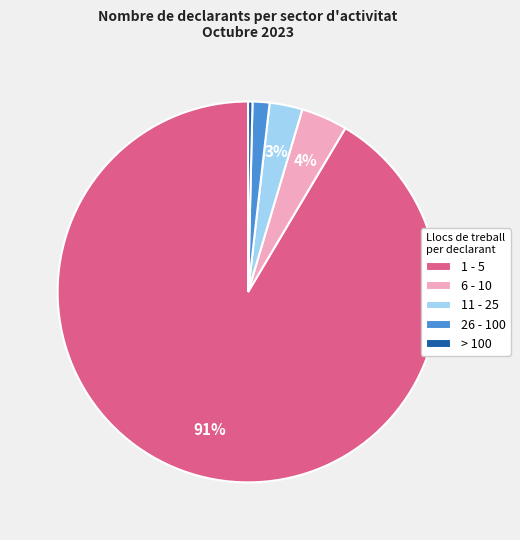

To the nearest percent, what is the average slice percentage?

20%